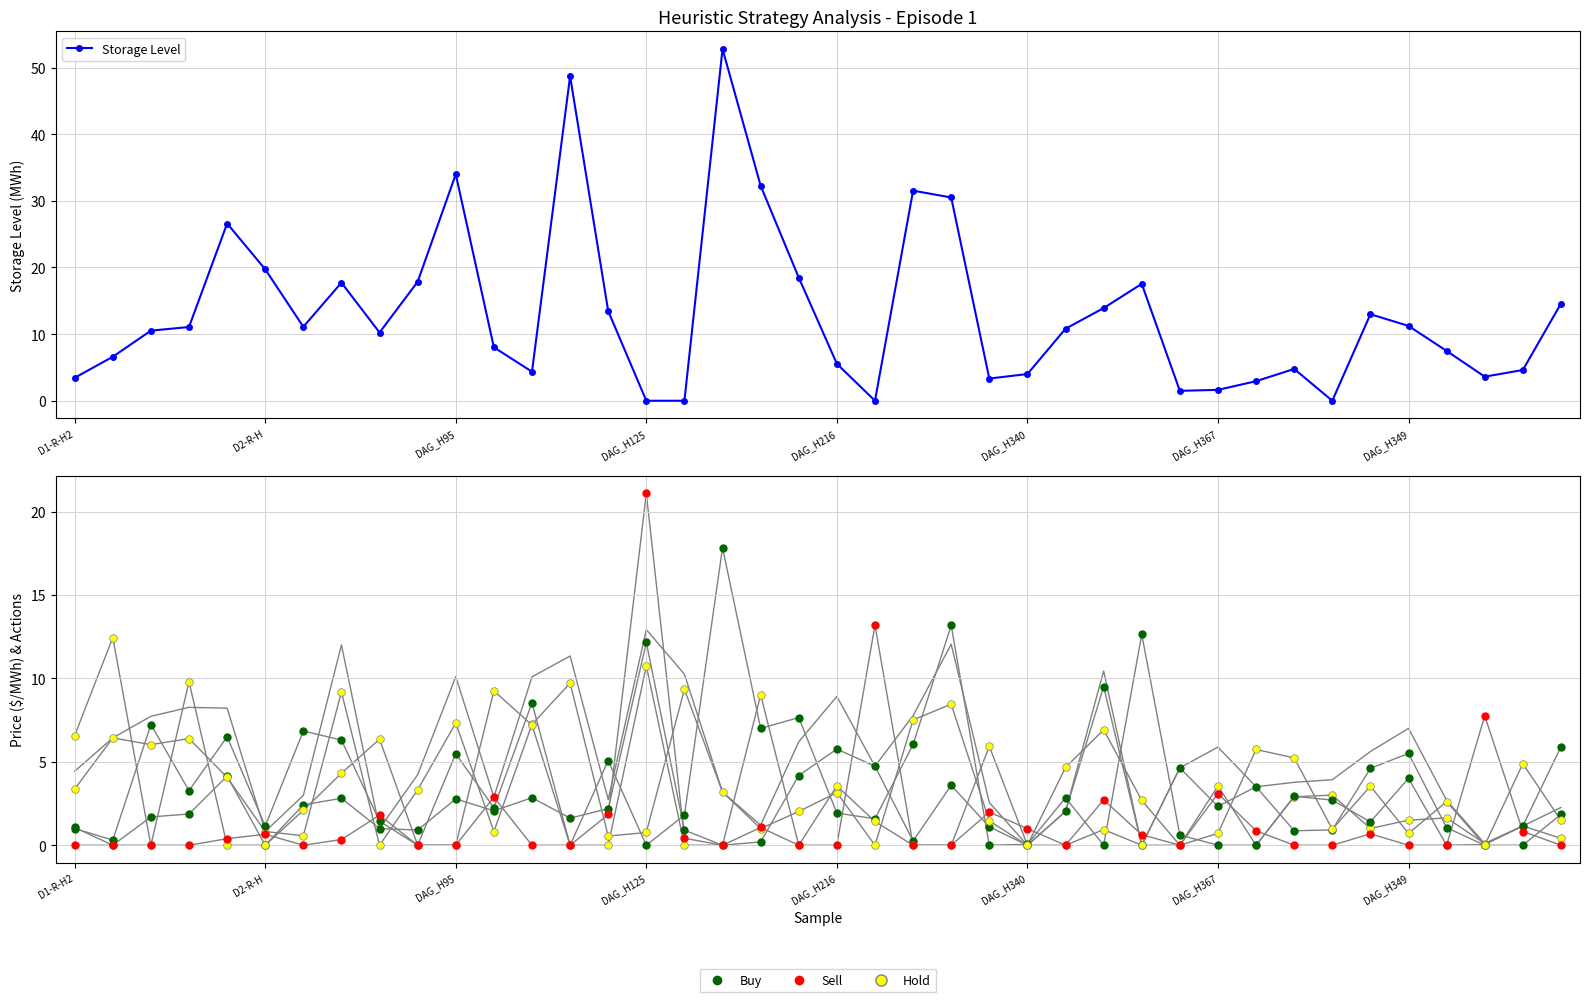

Which series has the largest total across all categories?

Storage Level